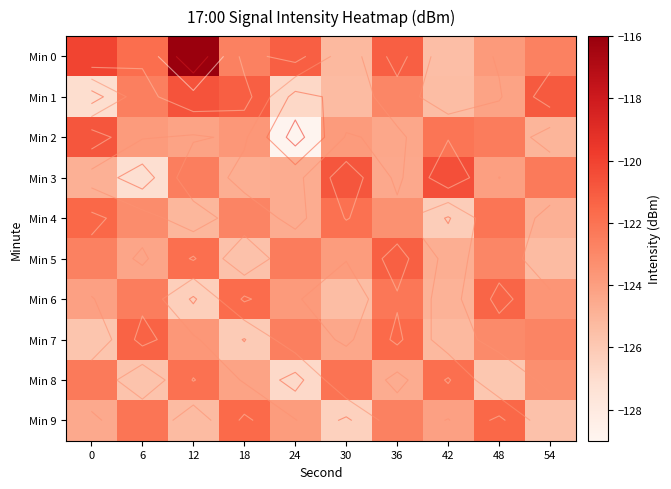

The Min 1 series shows -211.9 at 42. True or false?

False